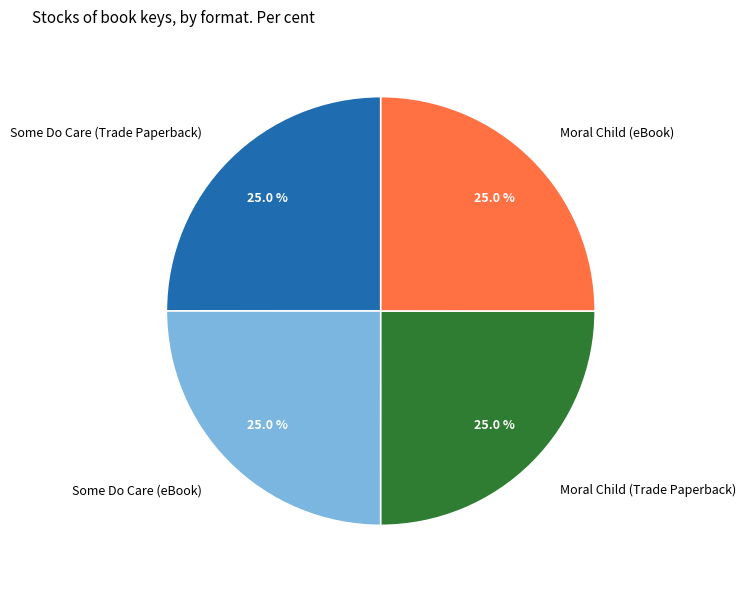

The Moral Child (eBook) slice represents 25% of the pie. True or false?

True